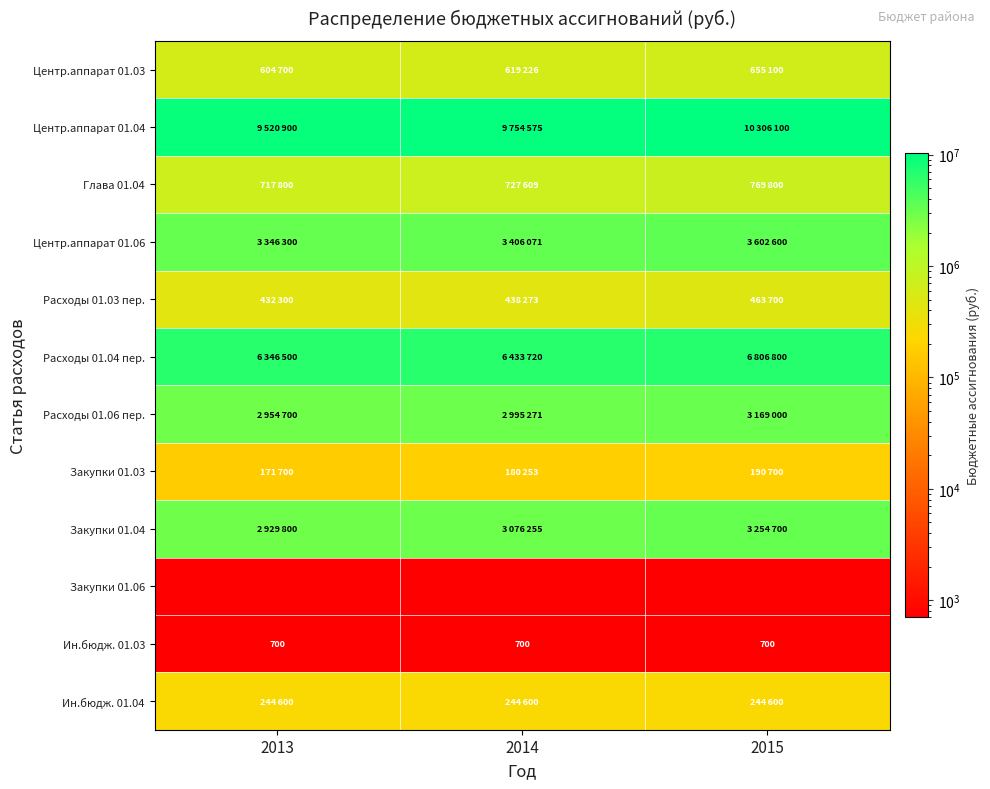

Is it true that Ин.бюдж. 01.03 equals 1093 at 2013?

False